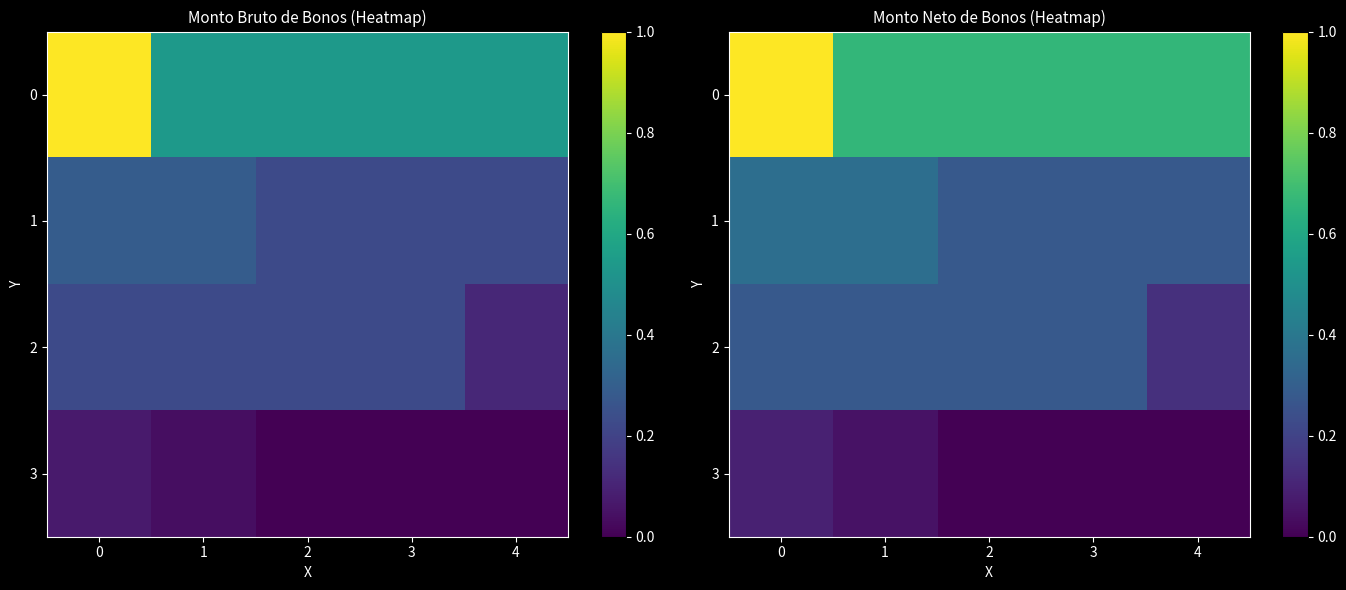

The value of 1 at 0 is 0.5. True or false?

False